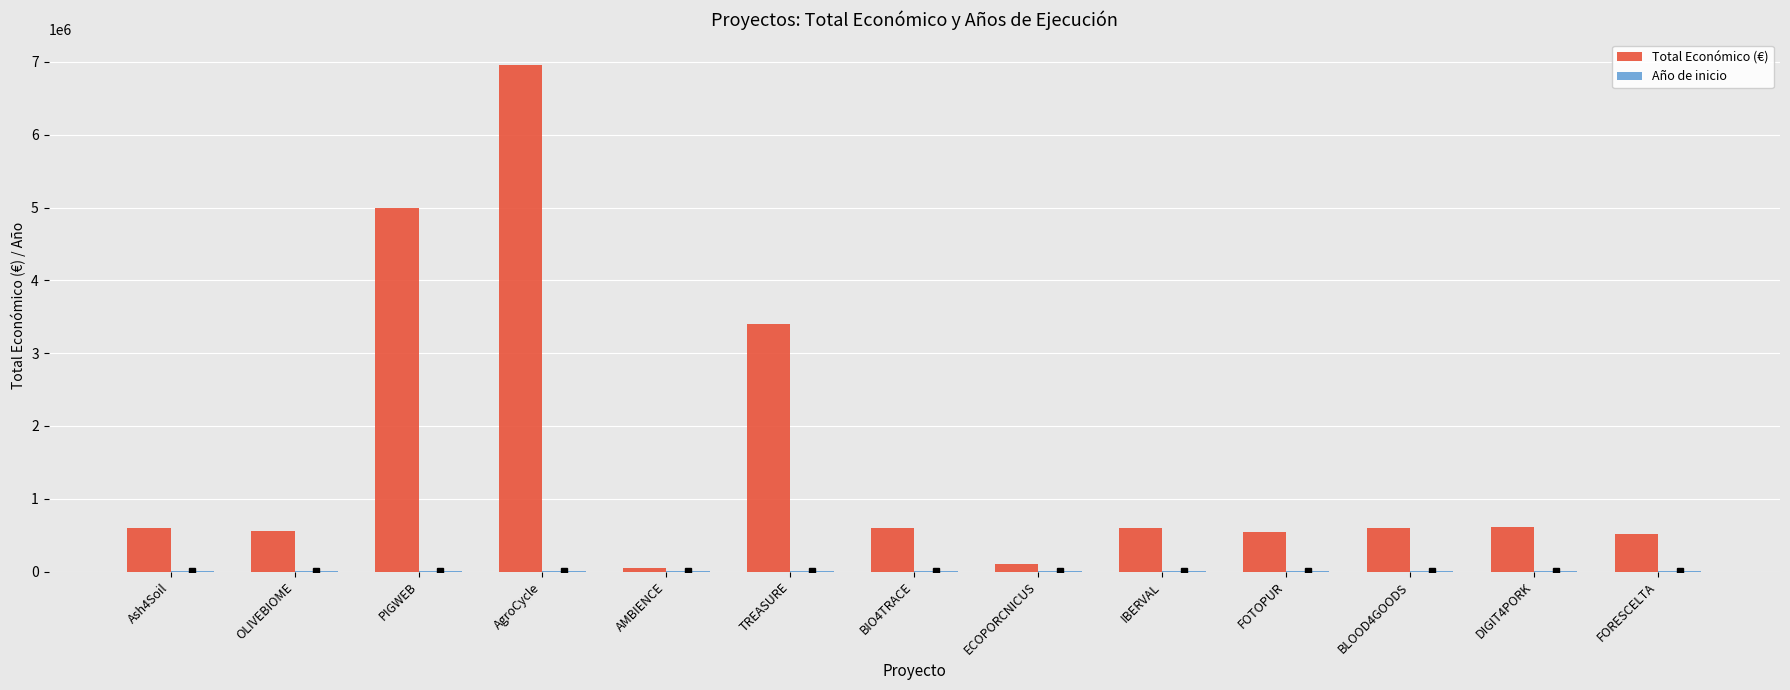

True or false: Total Económico (€) has a value of 222989 at Ash4Soil.

False